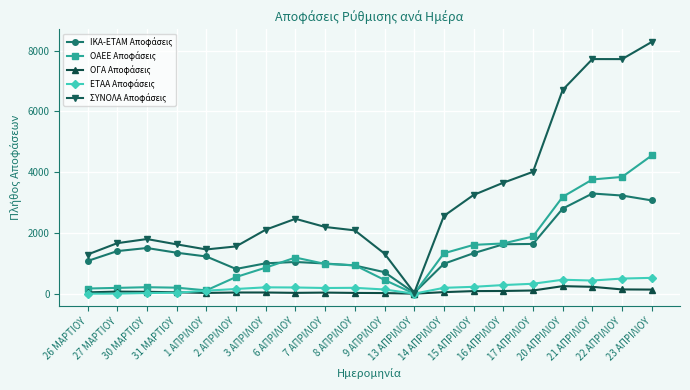

At how many categories does at least one series exceed 4125?

4